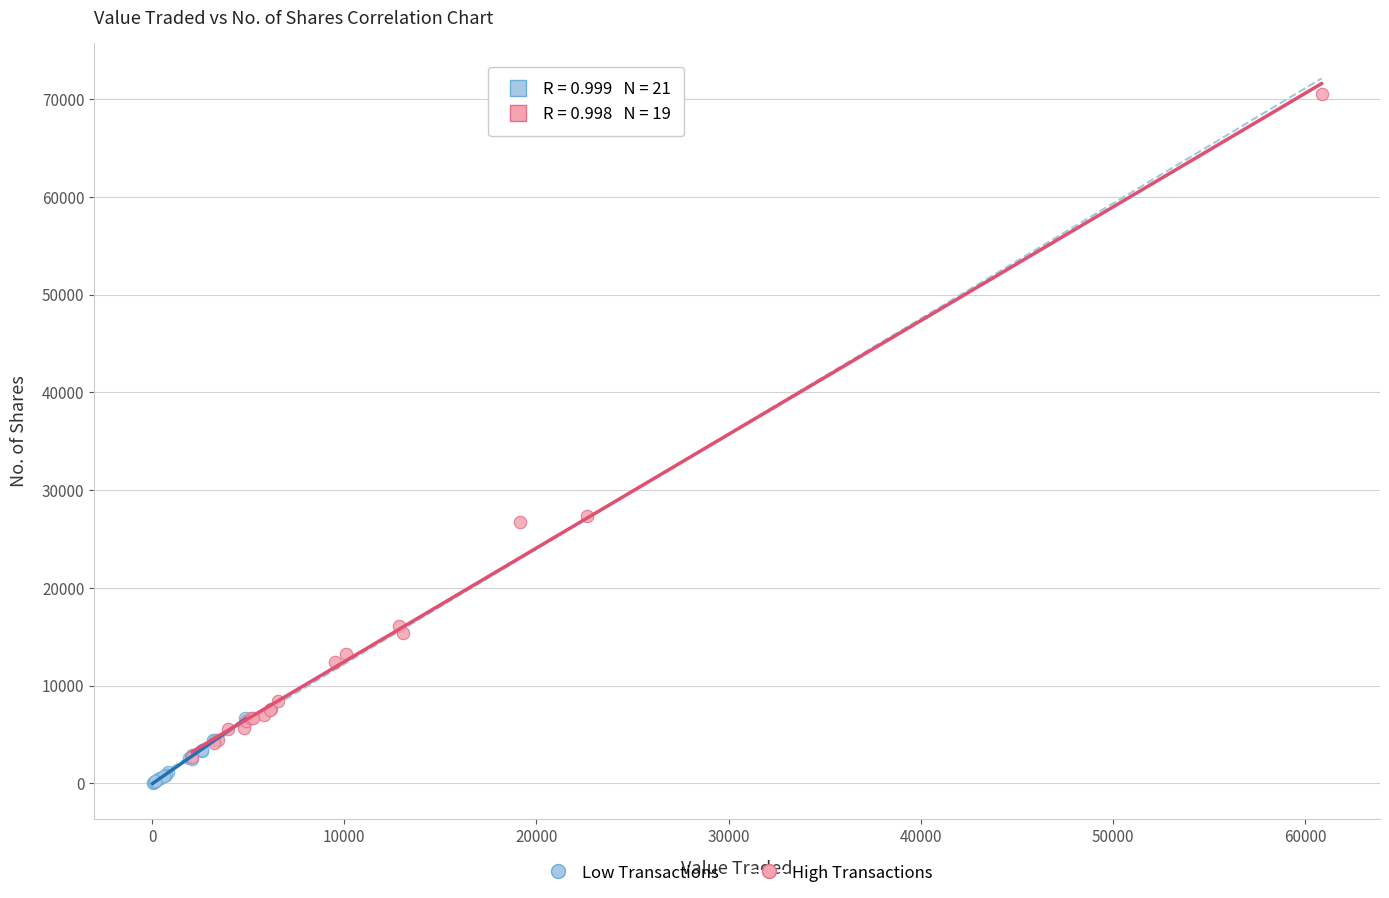

Which series has the largest Y range (max minus min)?

High Transactions